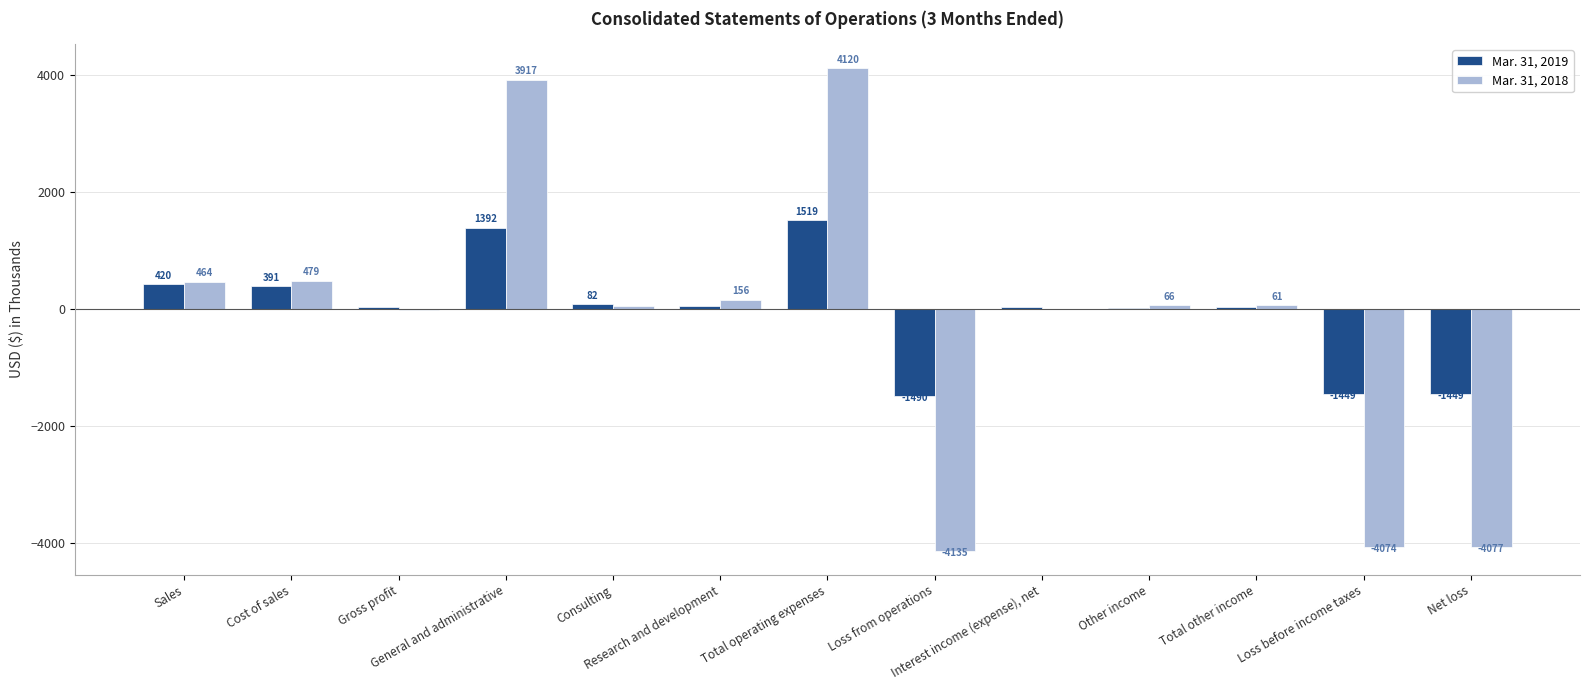

What is the approximate value of Mar. 31, 2018 at Total operating expenses, to the nearest 50?

4100